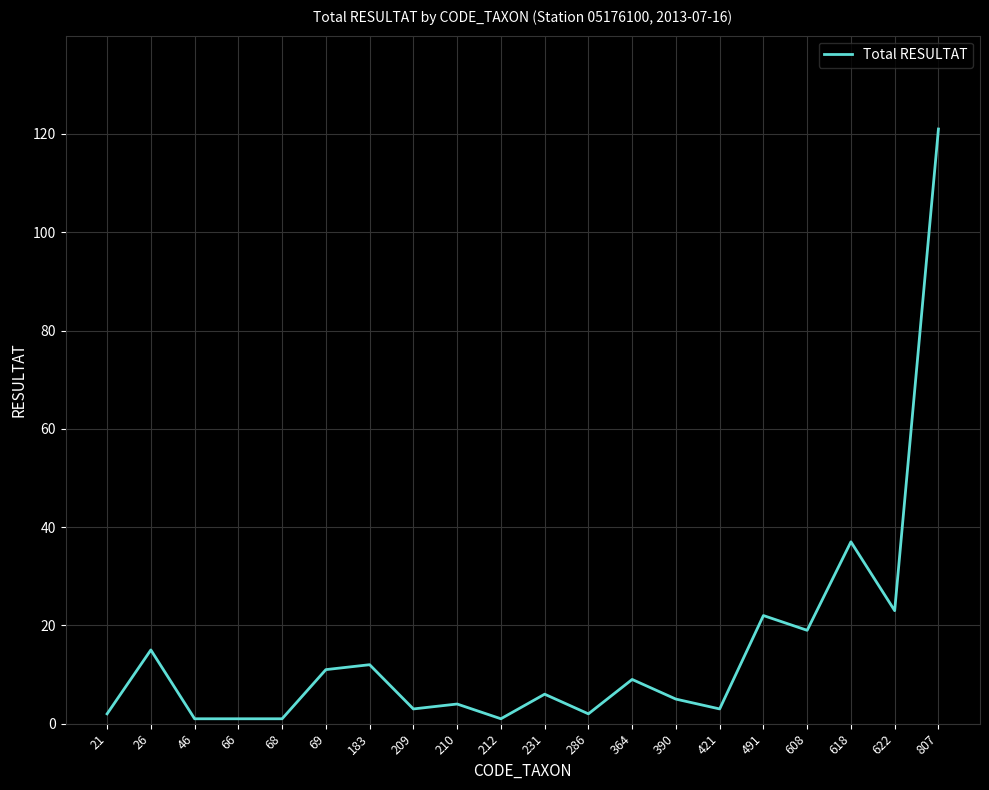

Does the chart have visible grid lines?

Yes